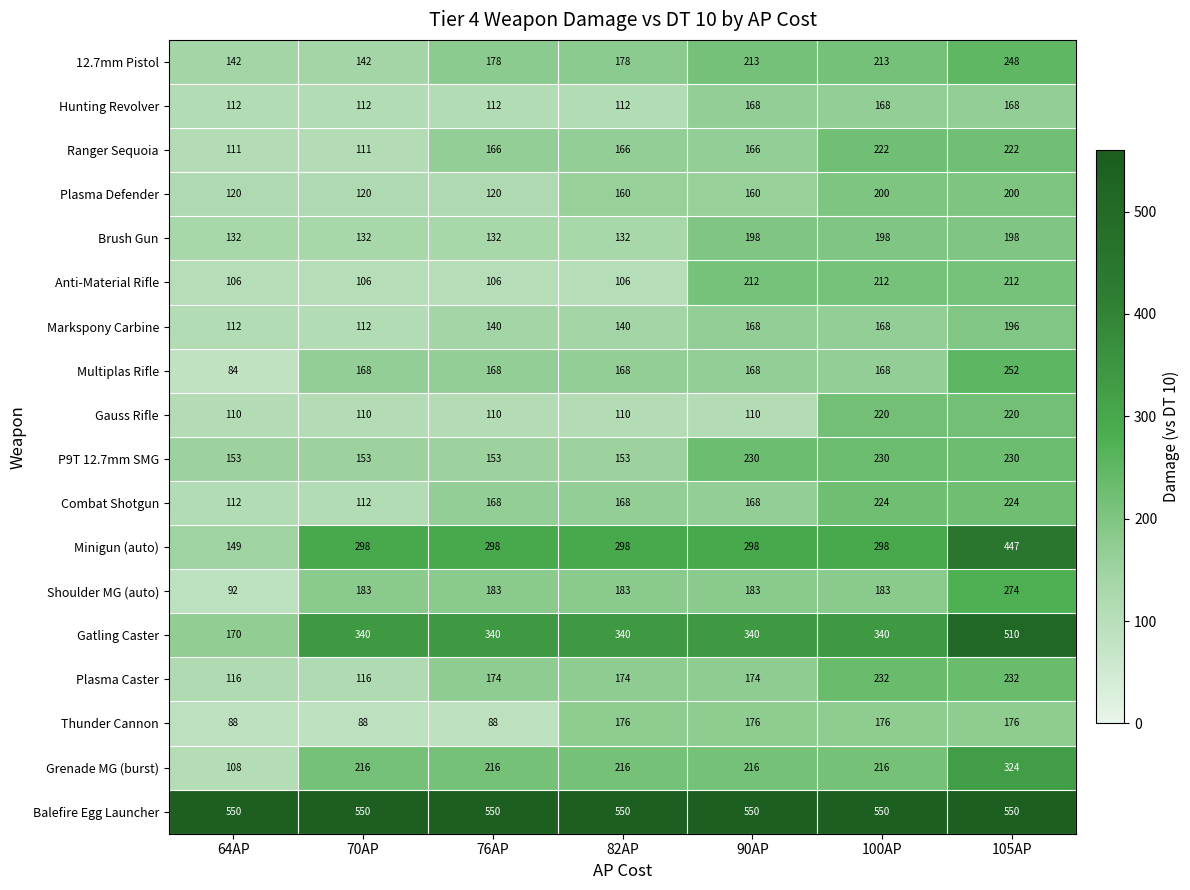

The Shoulder MG (auto) series shows 92 at 64AP. True or false?

True